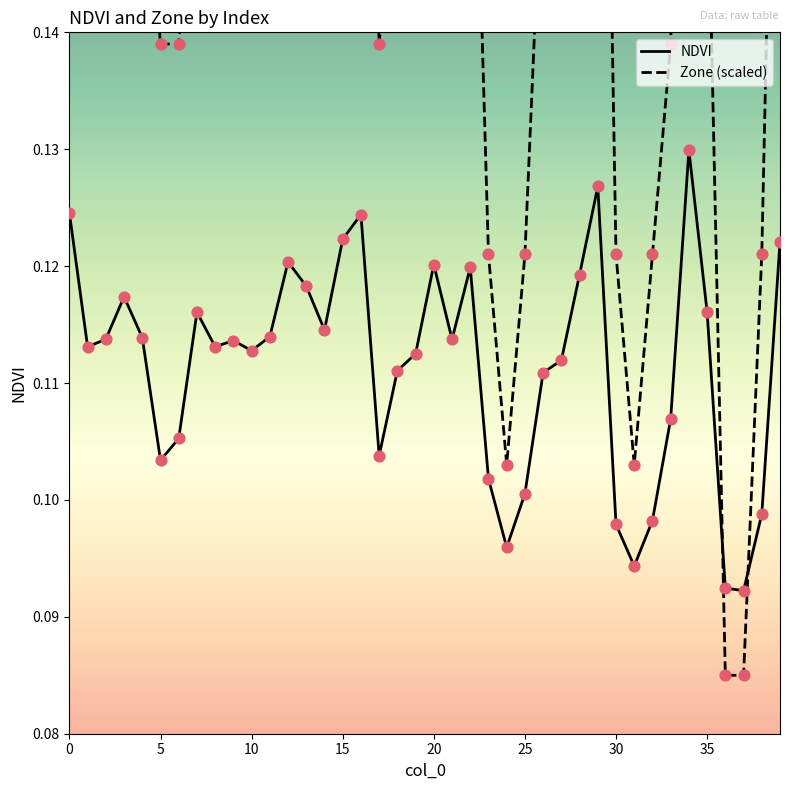

Which series reaches the minimum Y coordinate?

Zone (scaled)